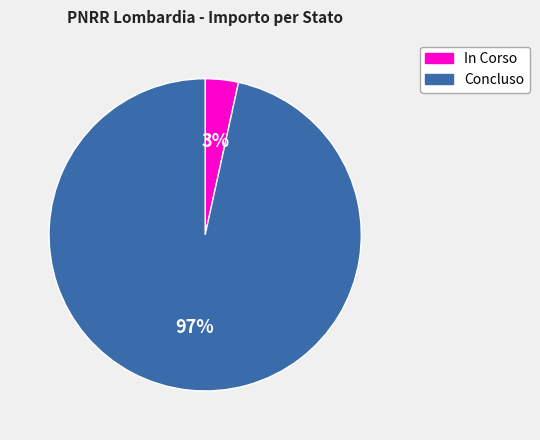

Combined, do In Corso and Concluso account for over 50%?

Yes